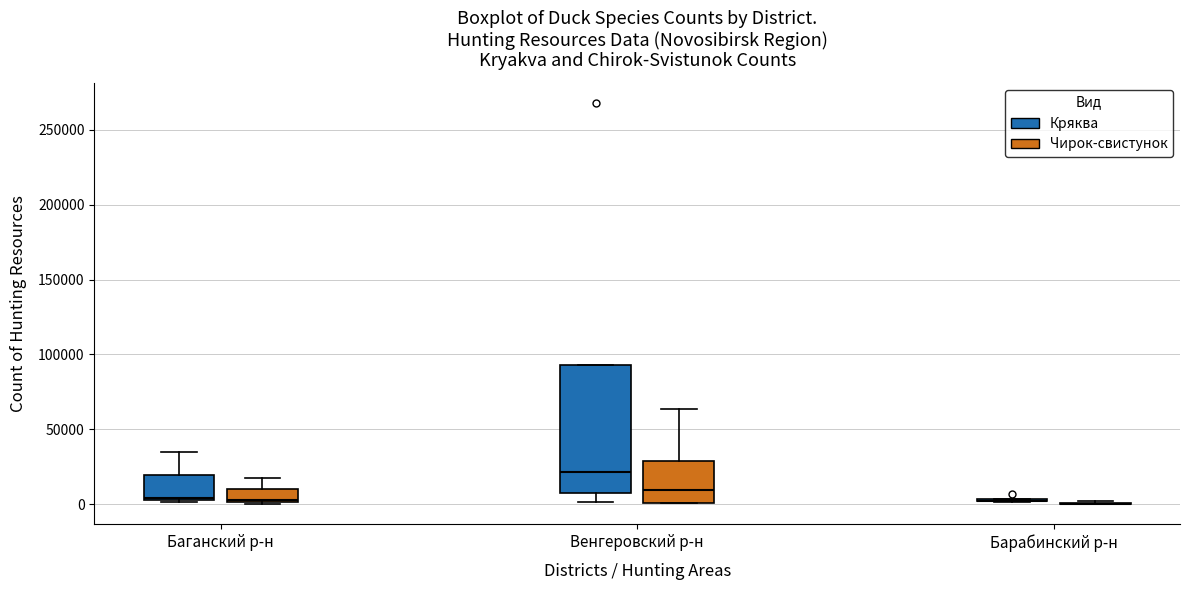

Reading left to right, transcribe this box plot: for each box, give where its median line is, the range the box spans, and where its two whiskers end, as read against the y-axis. The values are not printed on the chart, so give them approximately, as read against the axis.

Баганский р-н (Кряква): median 5000, box 5000 to 20000, whiskers 0 to 35000
Баганский р-н (Чирок-свистунок): median 5000, box 0 to 10000, whiskers 0 to 20000
Венгеровский р-н (Кряква): median 20000, box 5000 to 95000, whiskers 0 to 95000
Венгеровский р-н (Чирок-свистунок): median 10000, box 0 to 30000, whiskers 0 to 65000
Барабинский р-н (Кряква): box collapsed to a line at 0, whiskers 0 to 5000
Барабинский р-н (Чирок-свистунок): box collapsed to a line at 0, whiskers 0 to 0